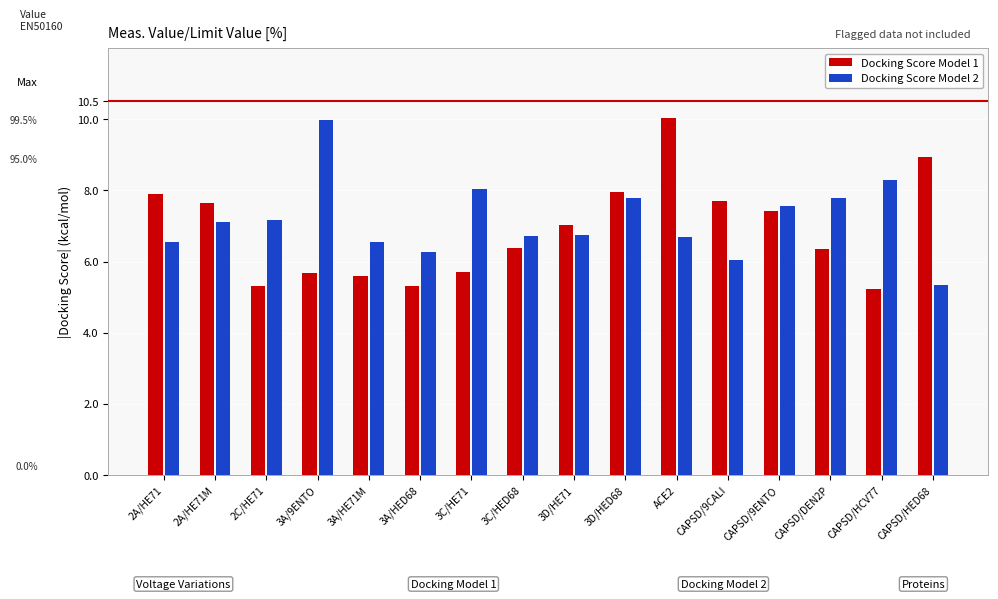

How many values in the Docking Score Model 1 series exceed 7?

8